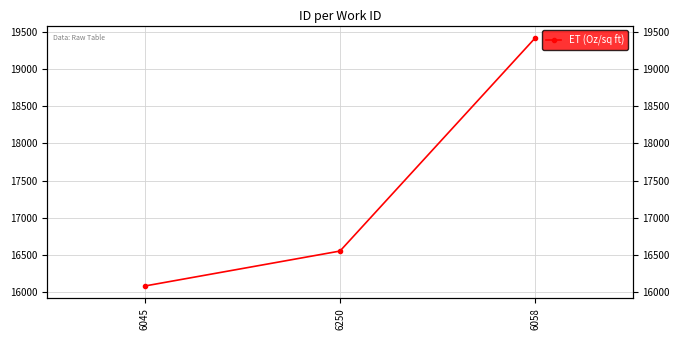

List the labels in order of value, smallest first.

6045, 6250, 6058